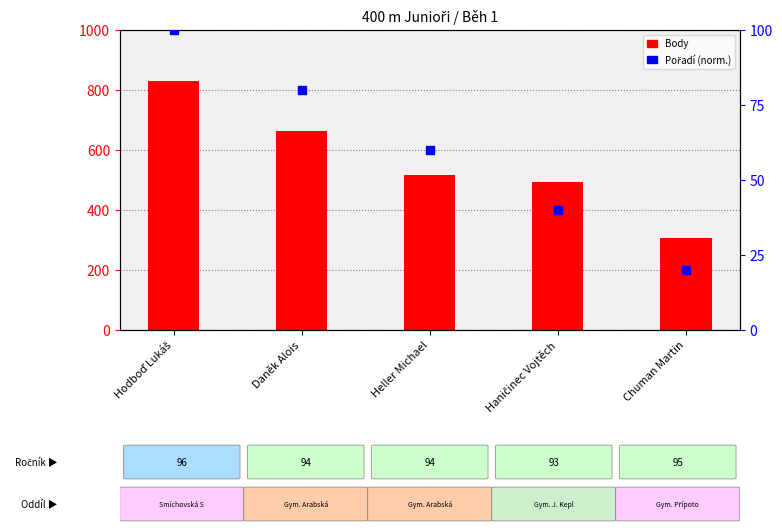

Which series has the widest spread of Y values?

Body